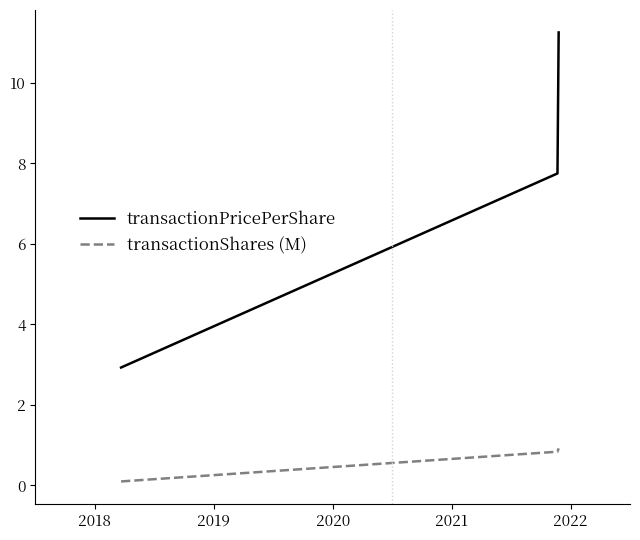

List the series in order of their peak value, highest first.

transactionPricePerShare, transactionShares (M)